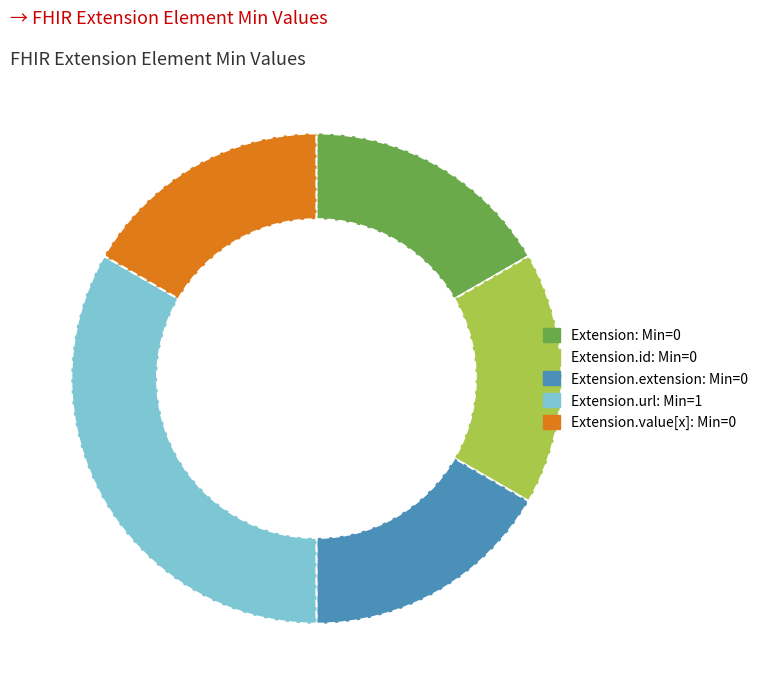

Is there a majority slice in this chart?

No